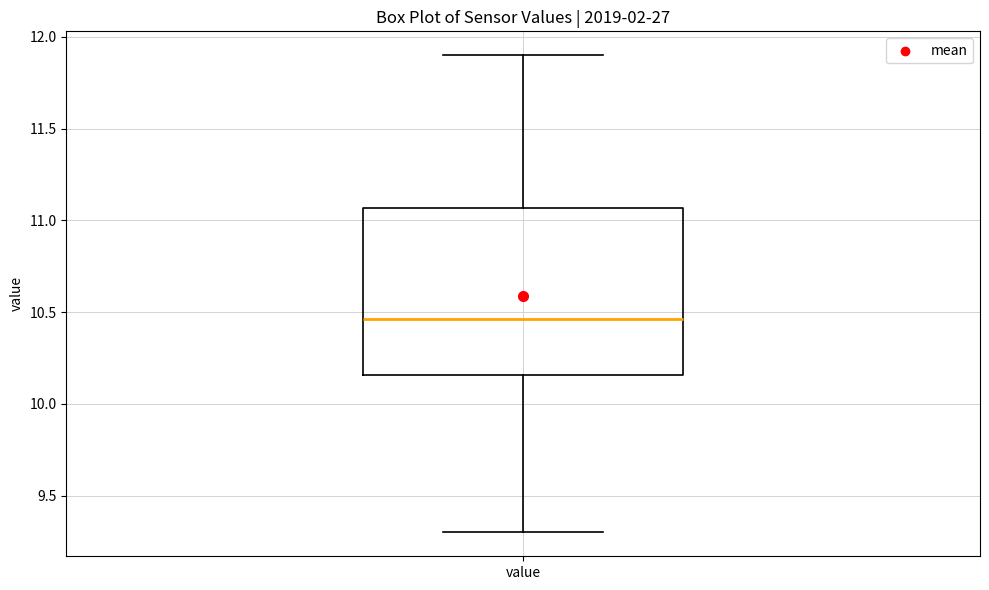

Read this box plot against the y-axis: the position of the median line, the range covered by the box, and the ends of both whiskers. The values are not printed on the chart, so give them approximately, as read against the axis.

median 10.45, box 10.15 to 11.05, whiskers 9.30 to 11.90